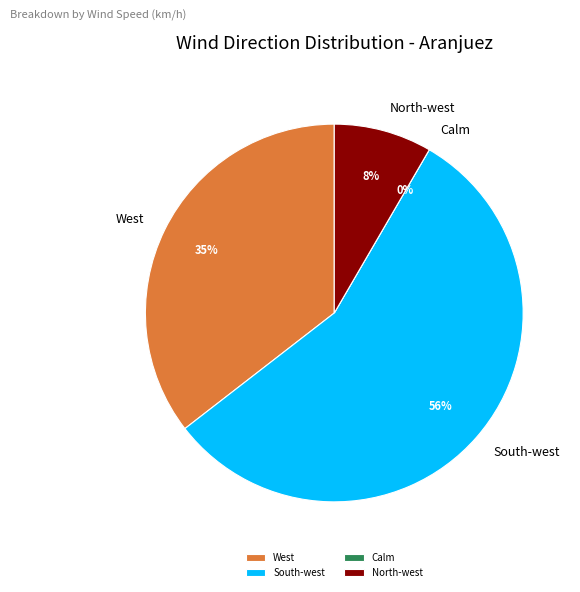

Which slice is the smallest?

Calm